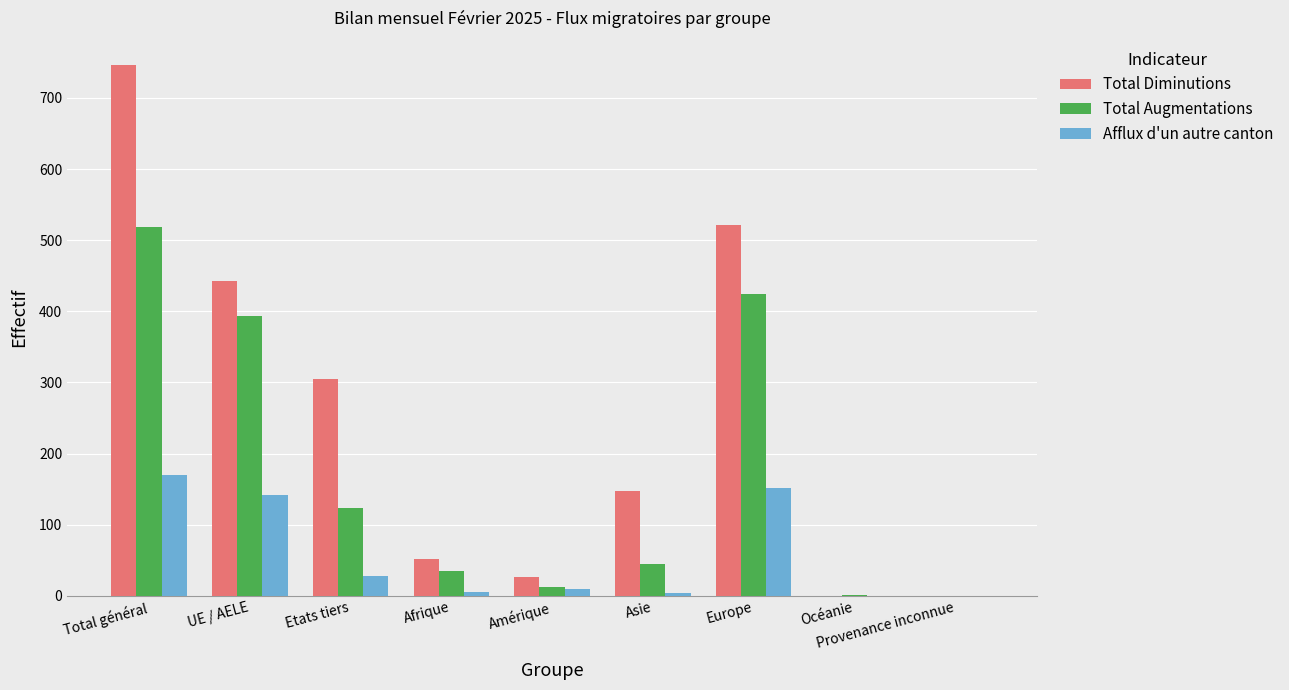

How many groups of bars are there?

9